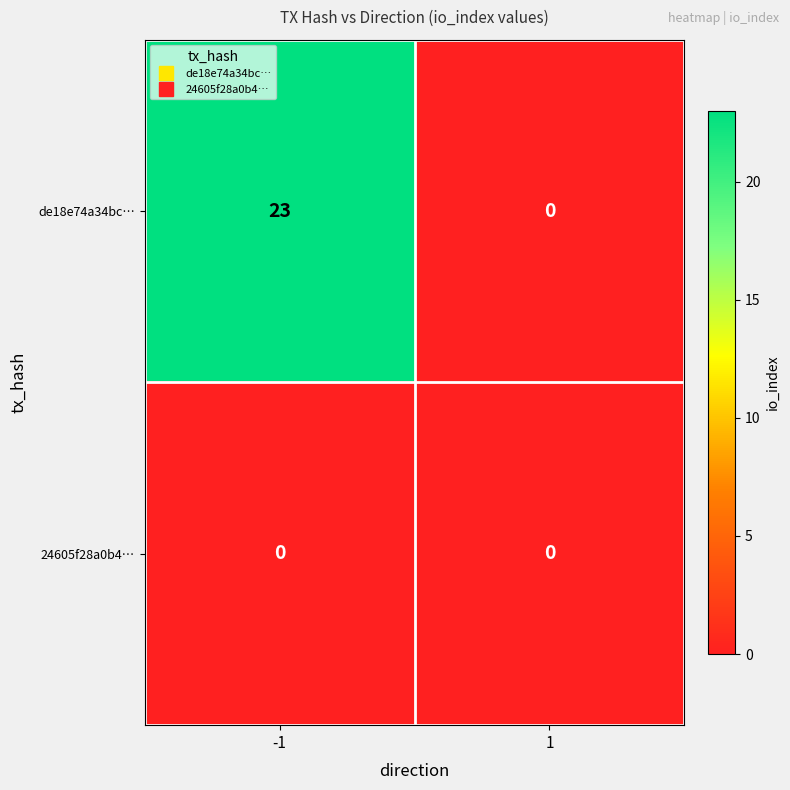

Rank the series by their maximum value, from lowest to highest.

24605f28a0b4…, de18e74a34bc…